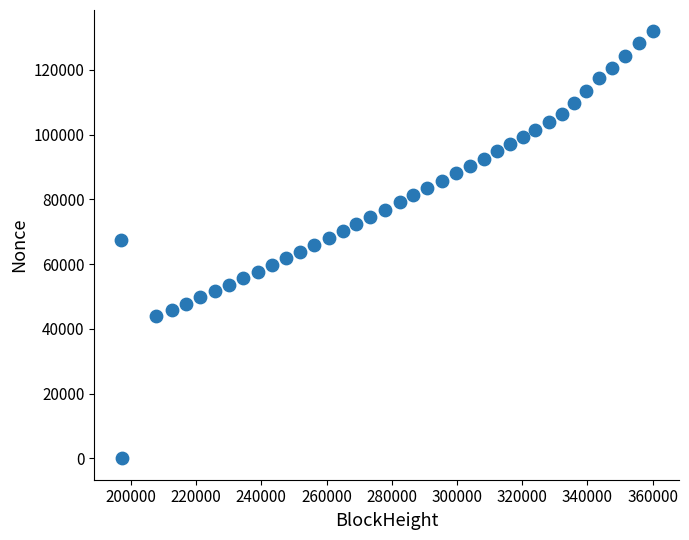

What is the range of Y values (max minus min)?

131885